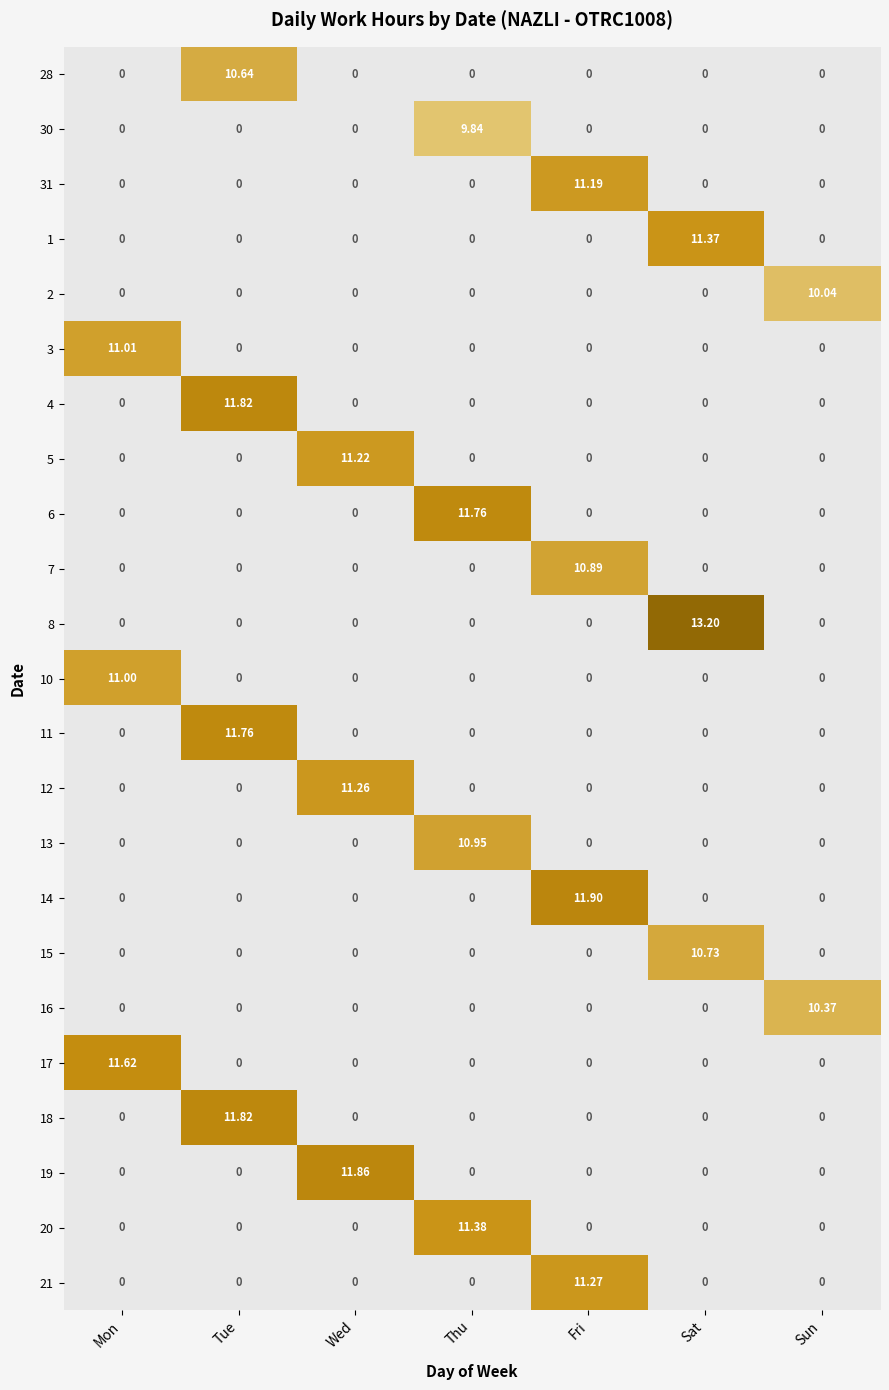

Rank the series at Thu from highest to lowest value.

6, 20, 13, 30, 28, 31, 1, 2, 3, 4, 5, 7, 8, 10, 11, 12, 14, 15, 16, 17, 18, 19, 21